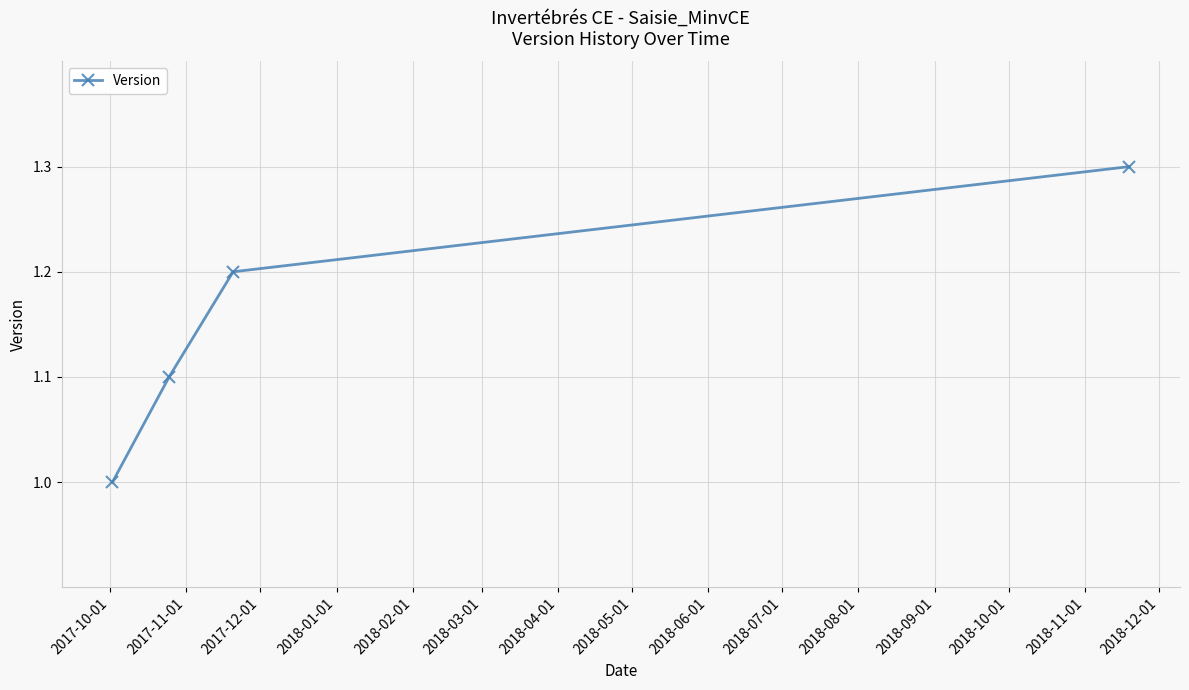

Reading left to right, what are all the values shown in this chart?

1.0	1.1	1.2	1.3